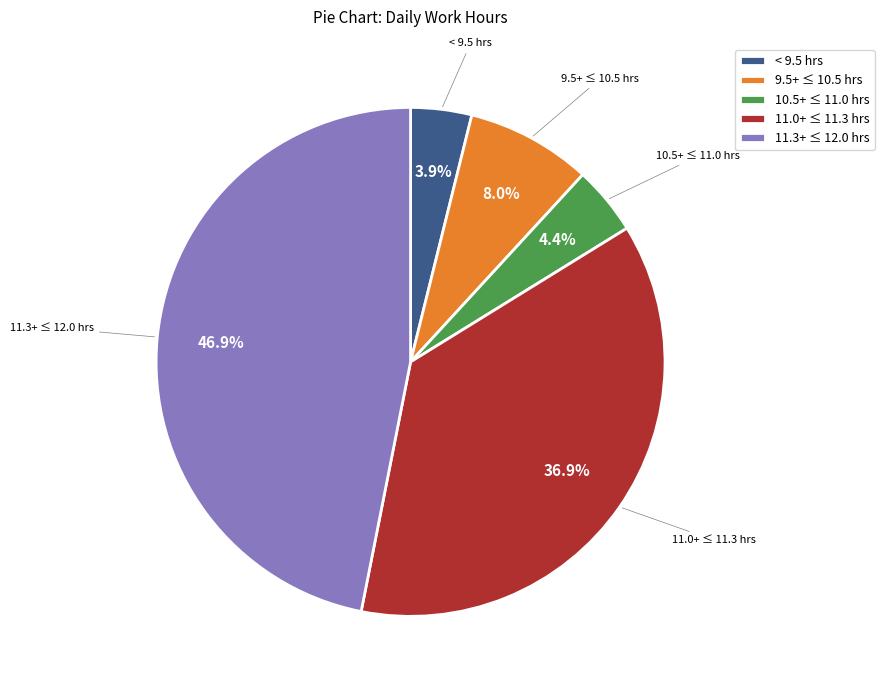

How many slices are in this pie chart?

5